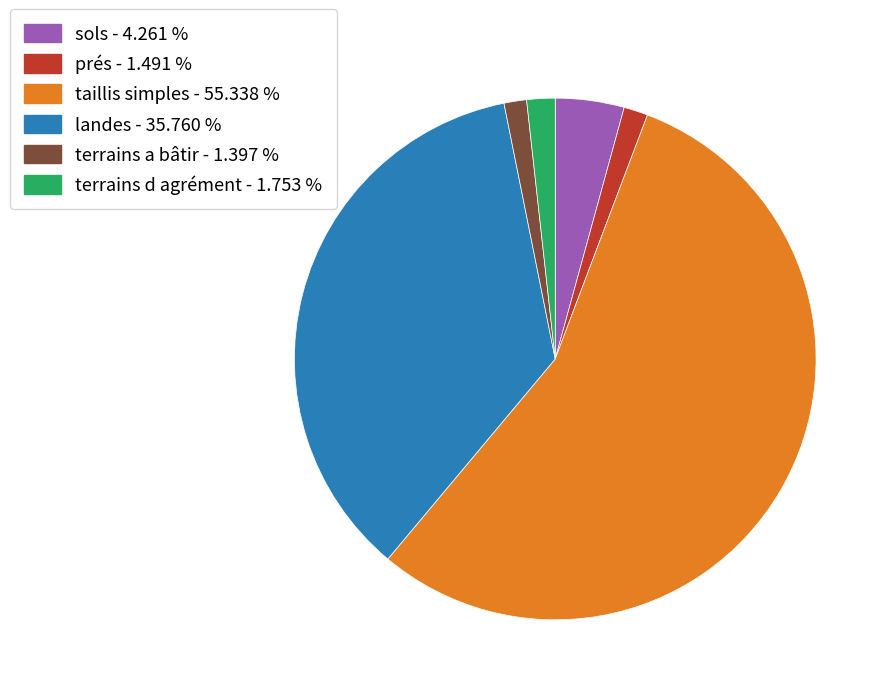

How many segments does this pie chart have?

6